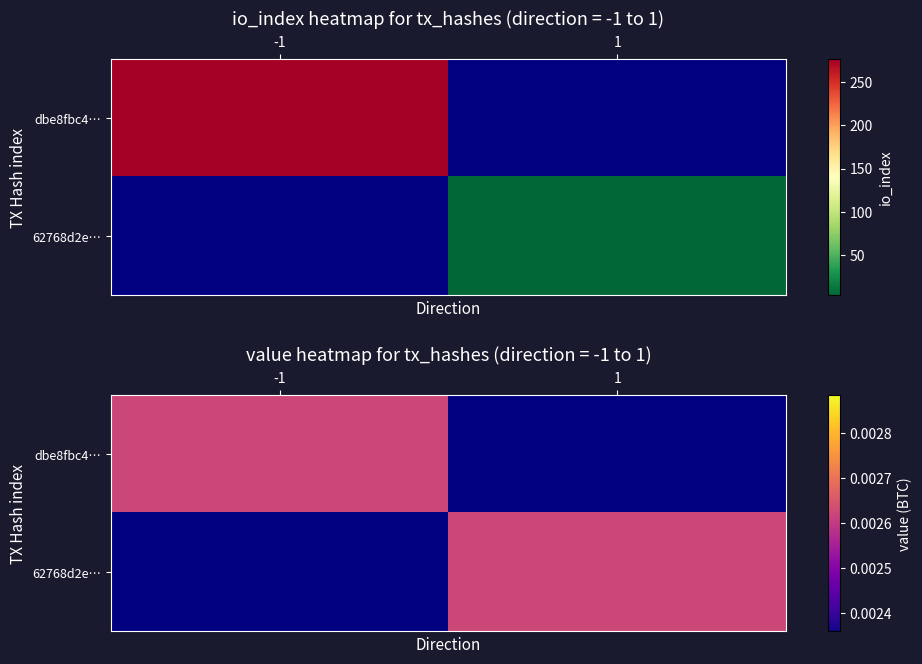

What is the spread (max minus min) of values at io_index?

272